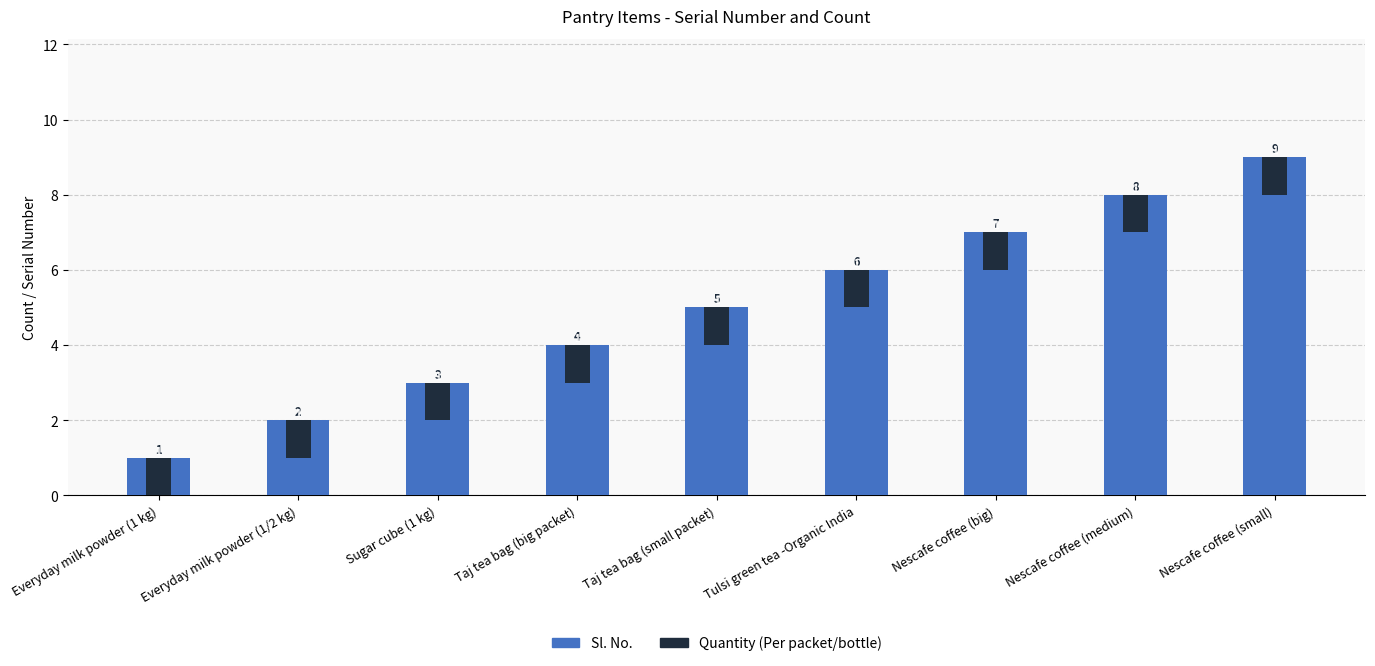

Count the number of categories in the chart.

9